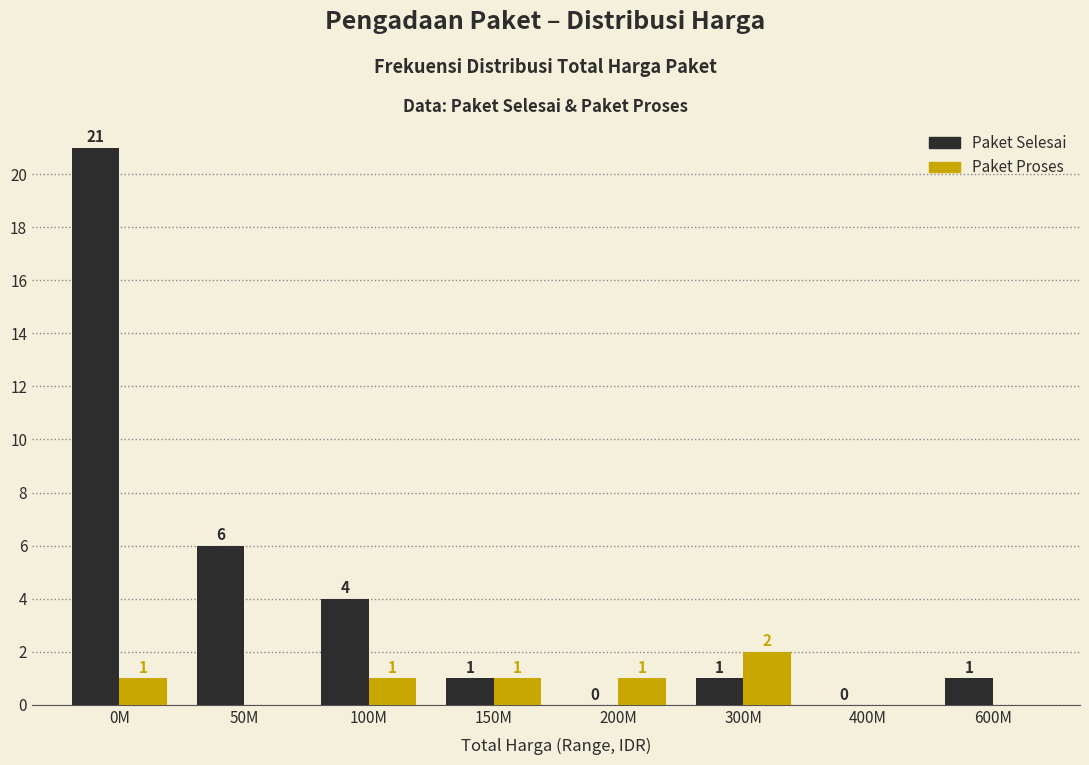

Reading right to left, transcribe all the data shown in this chart.

Paket Selesai: 600M=1	400M=0	300M=1	200M=0	150M=1	100M=4	50M=6	0M=21
Paket Proses: 600M=0	400M=0	300M=2	200M=1	150M=1	100M=1	50M=0	0M=1